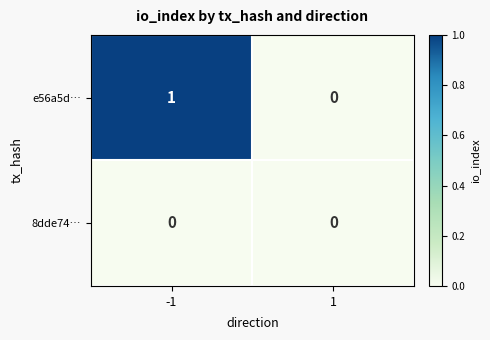

What is the difference between the highest and lowest values at -1?

1